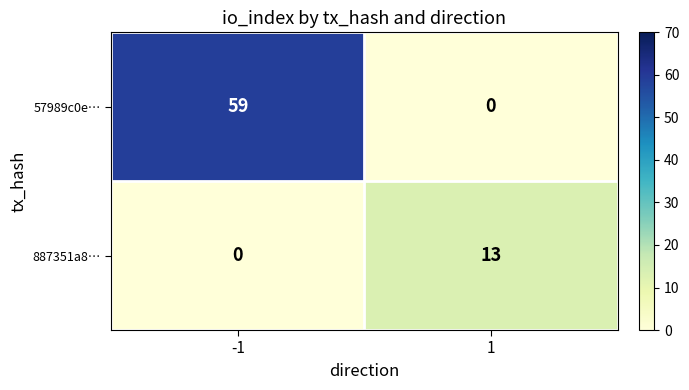

Which series changed the most between -1 and 1?

57989c0e…